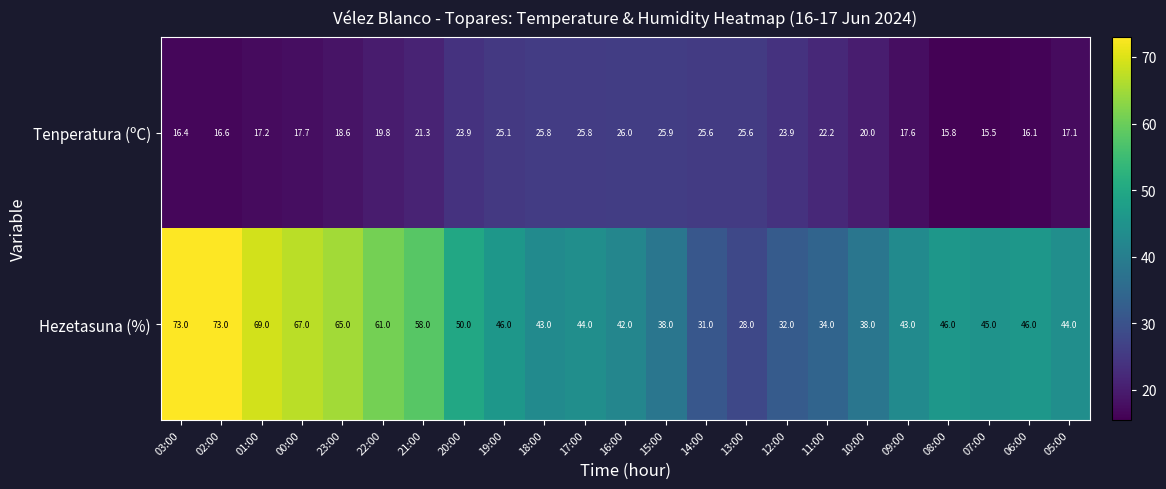

Between 22:00 and 19:00, which series saw the biggest shift?

Hezetasuna (%)